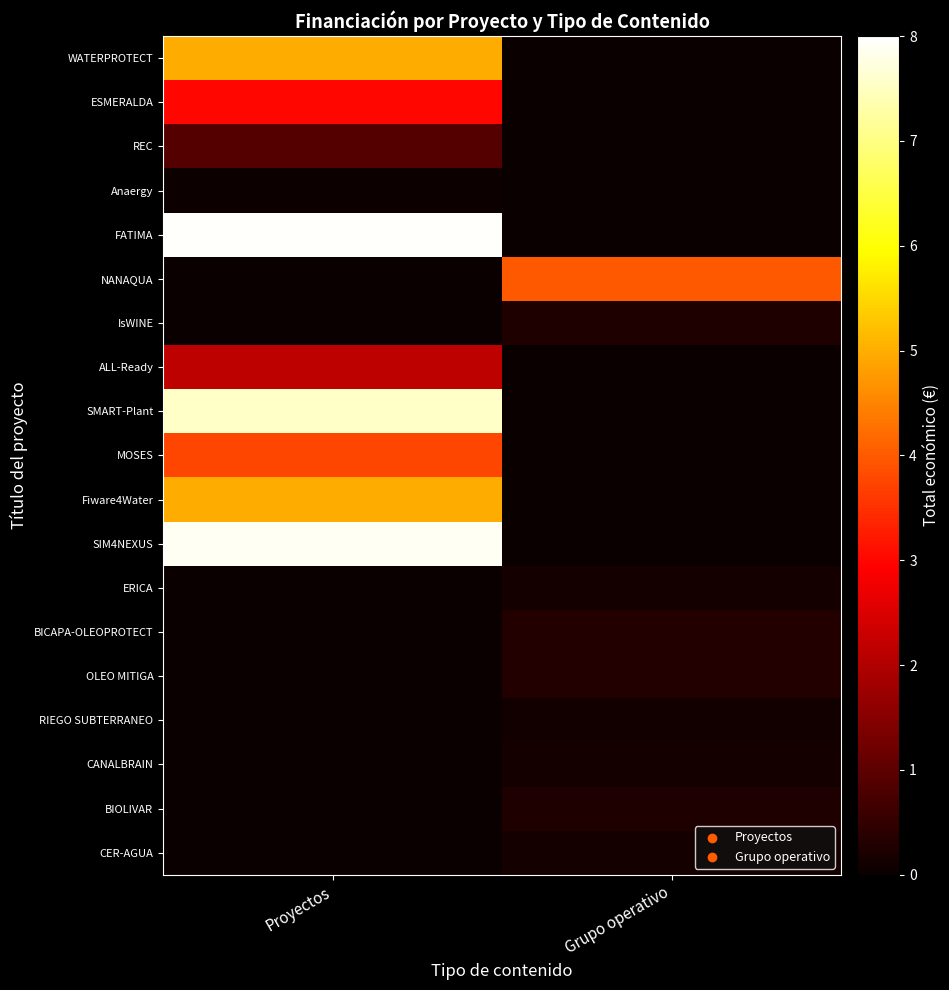

What is the difference between the highest and lowest values at Proyectos?

7966697